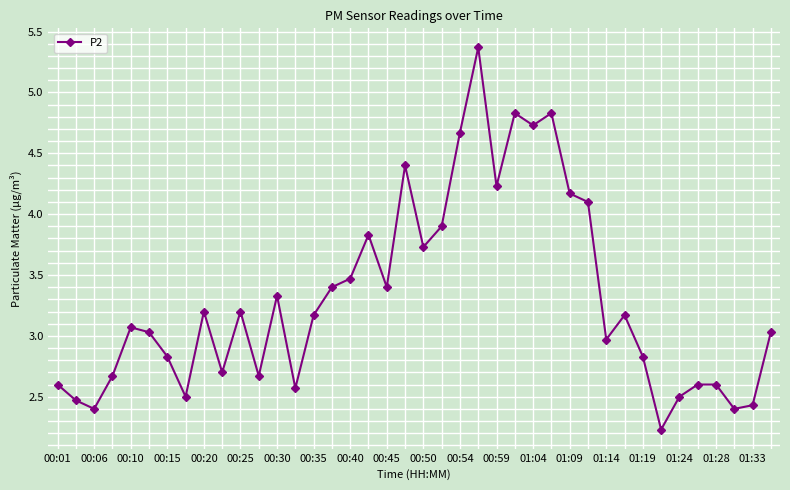

How many interior local valleys (lower than both neighbors) does the data have?

12